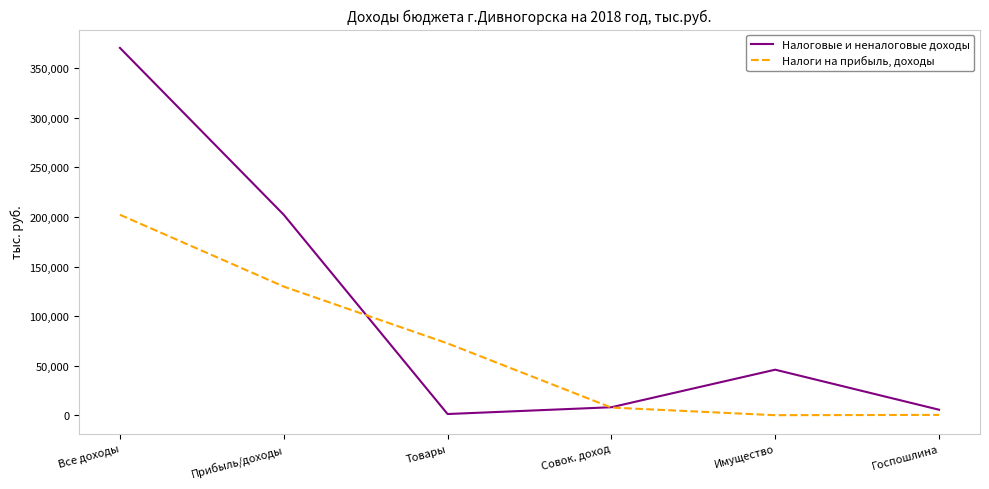

What is the difference between the second highest and minimum values in the Налоговые и неналоговые доходы series?

201047.0